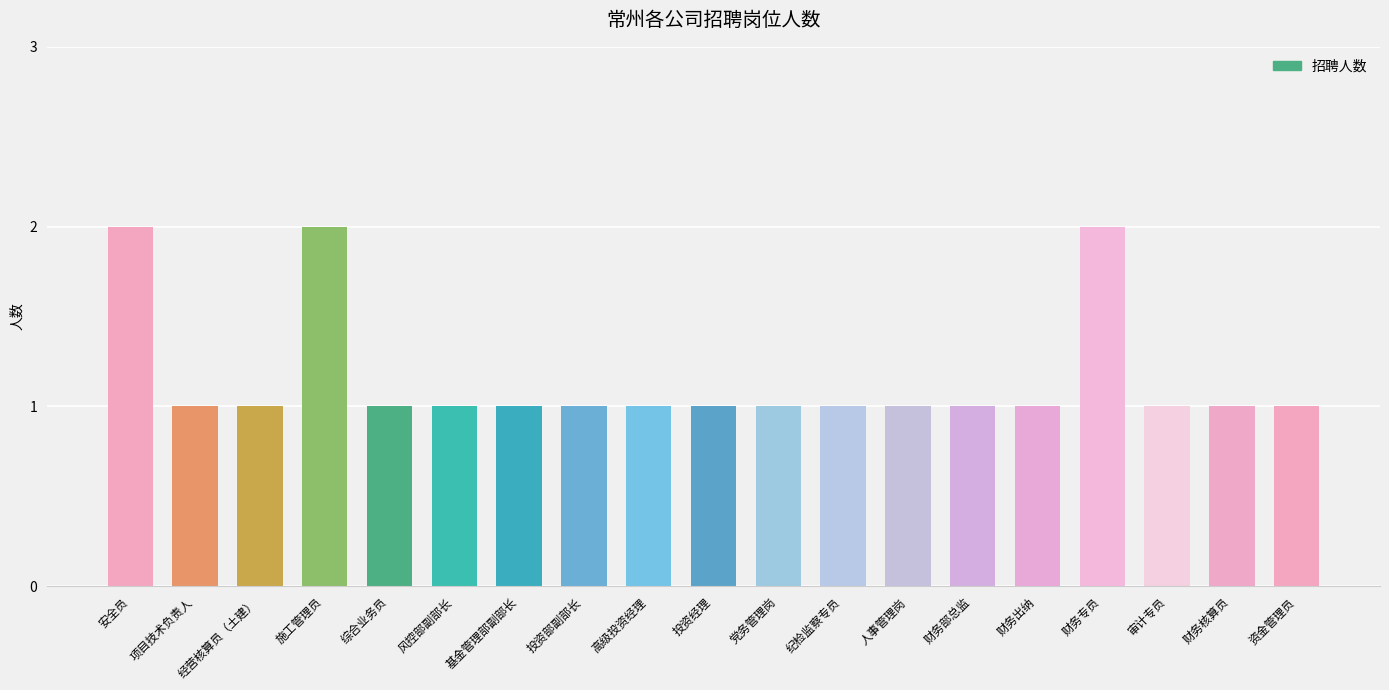

What is the value of the 17th bar from the left?

1